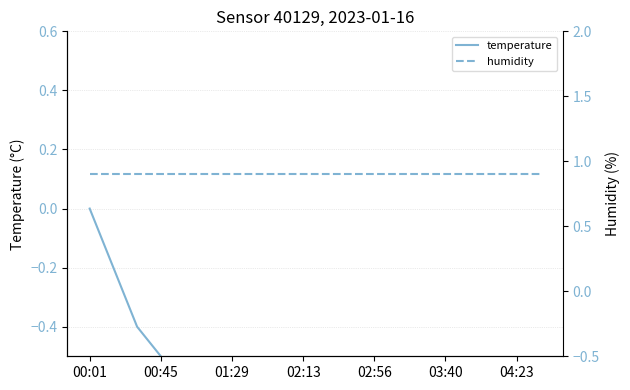

At which category does the chart reach its minimum across all series?

19